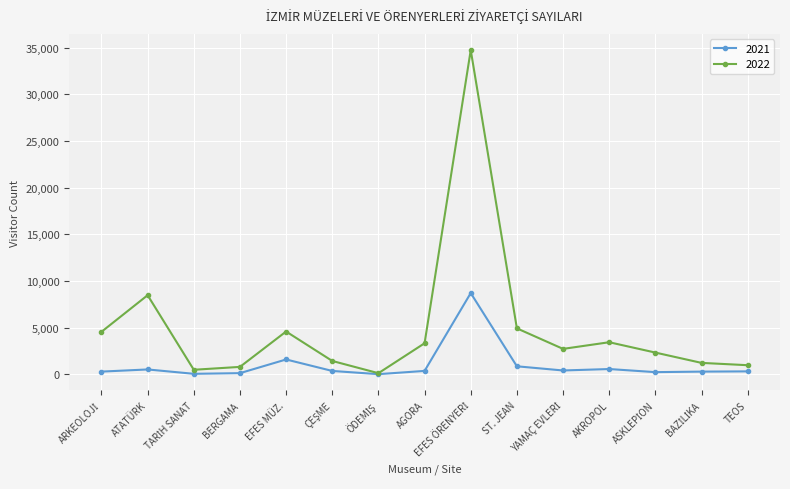

What is the label of the 2nd point from the left?

ATATÜRK